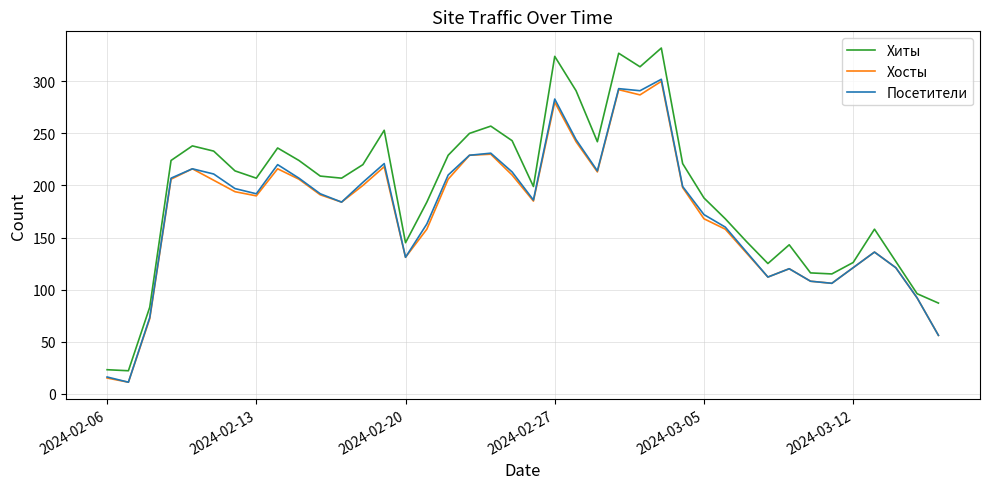

What is the maximum value for Хиты?

332